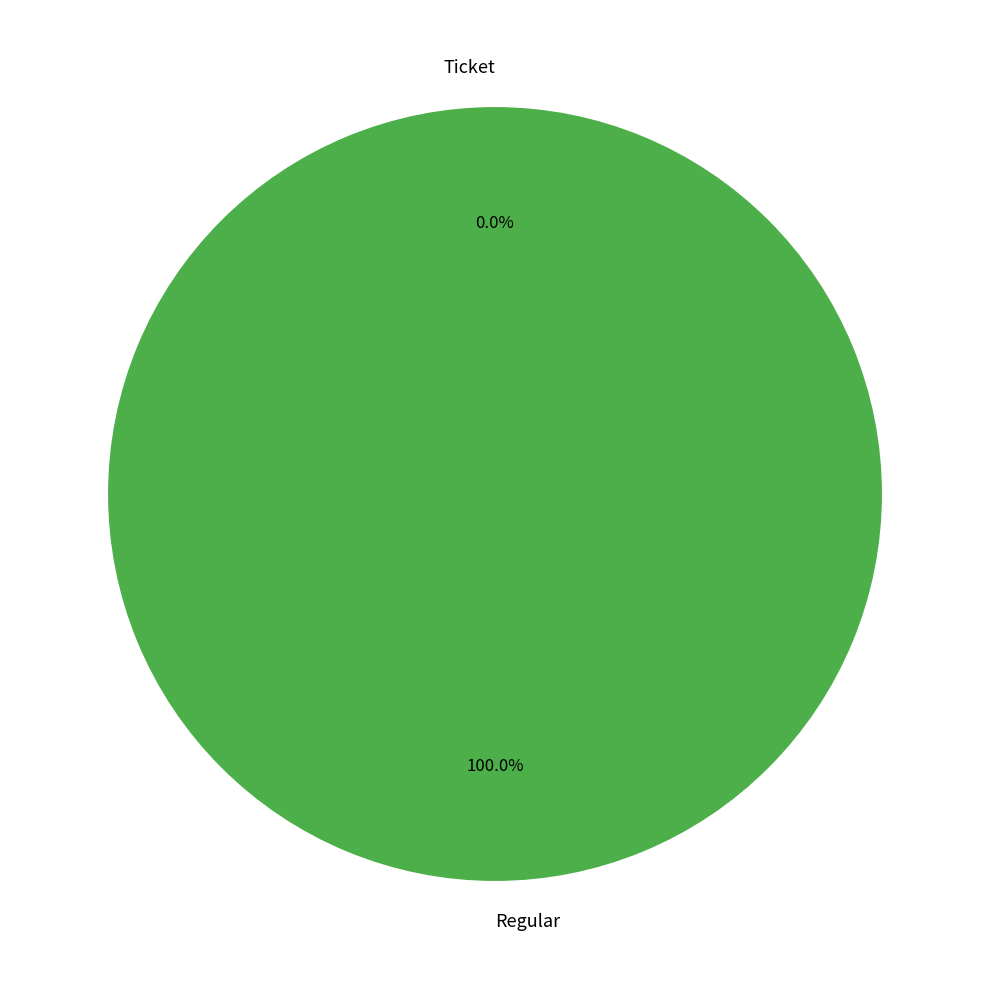

How many slices are in this pie chart?

2